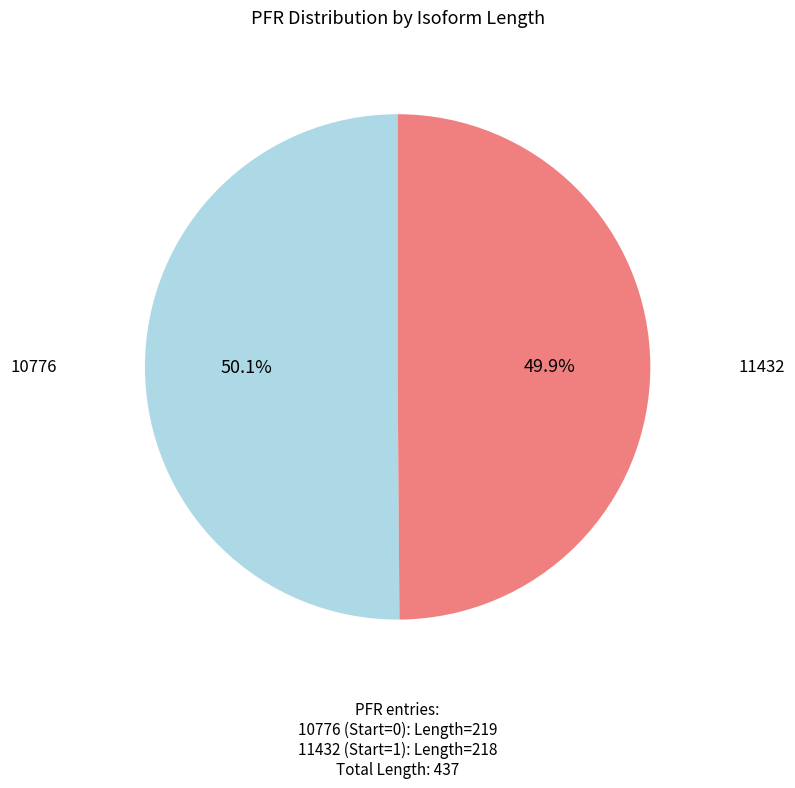

Is there a majority slice in this chart?

Yes